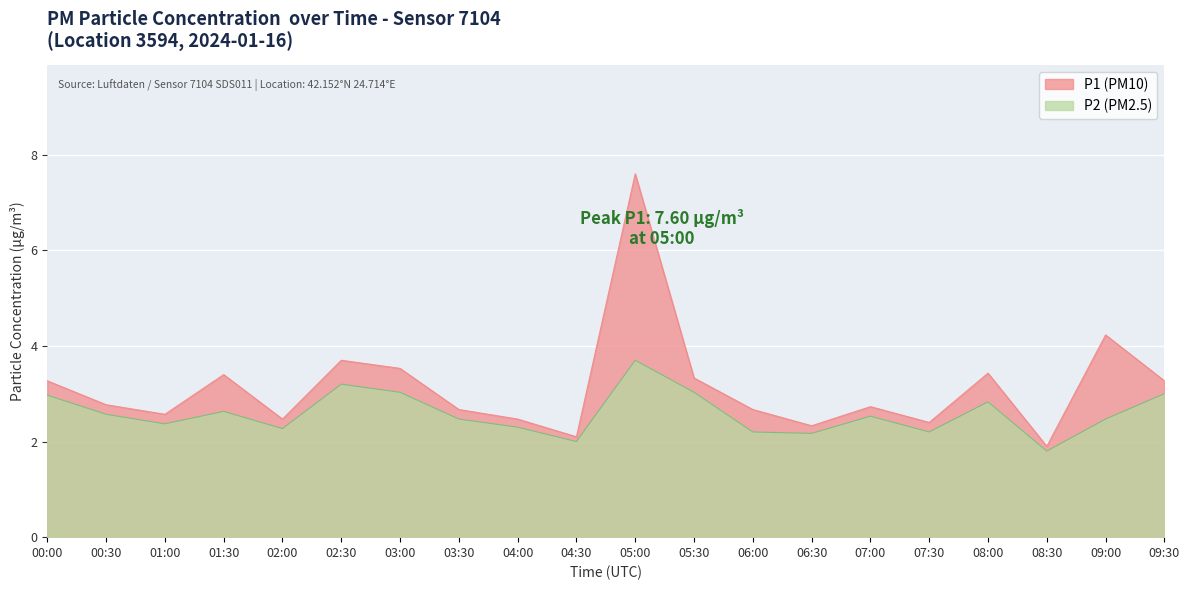

What are all the series names shown in the legend?

P1, P2